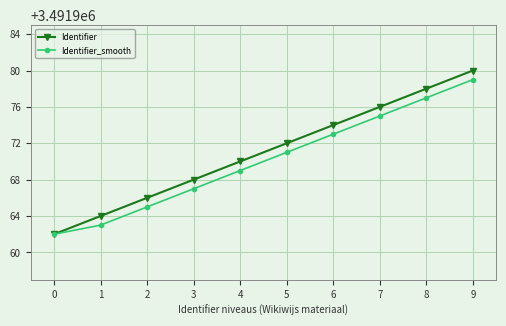

Rank the series at 1 from highest to lowest value.

Identifier, Identifier_smooth